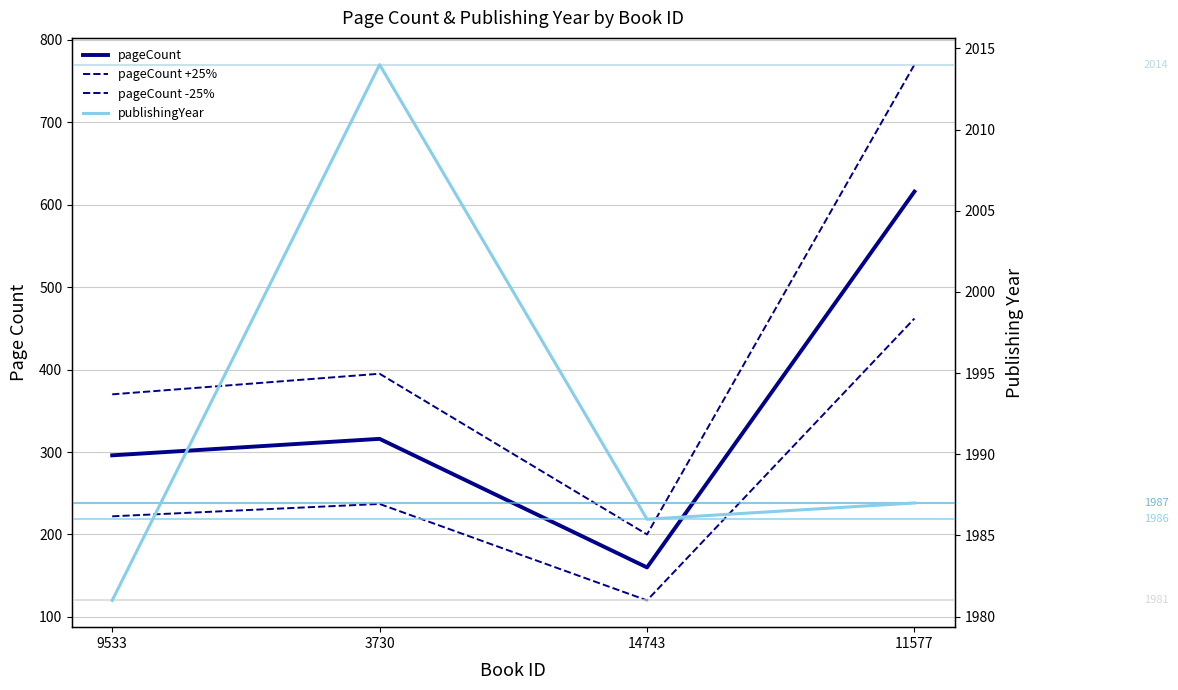

What is the value of the pageCount point at the 1st from the left?

296